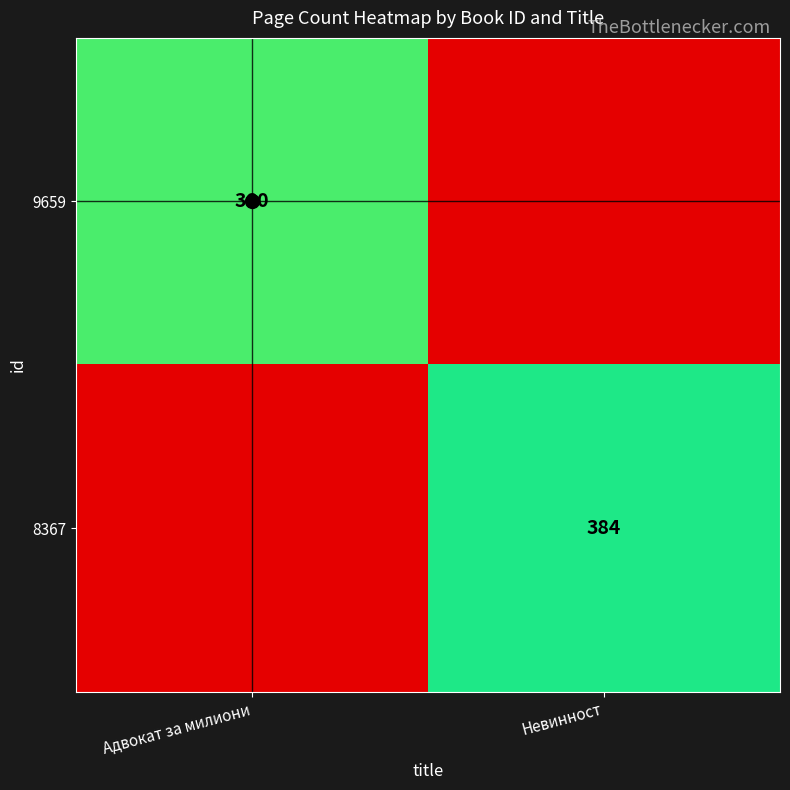

True or false: 8367 has a value of 384 at Невинност.

True